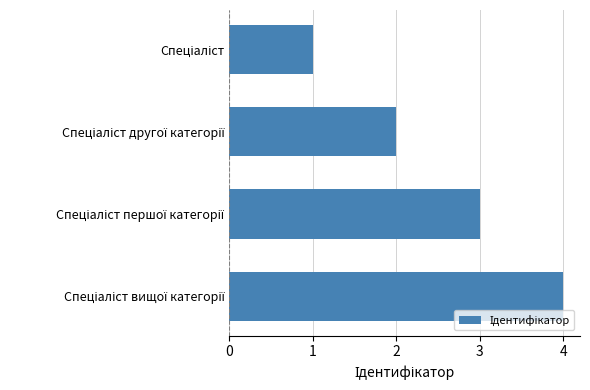

What is the greatest value displayed?

4